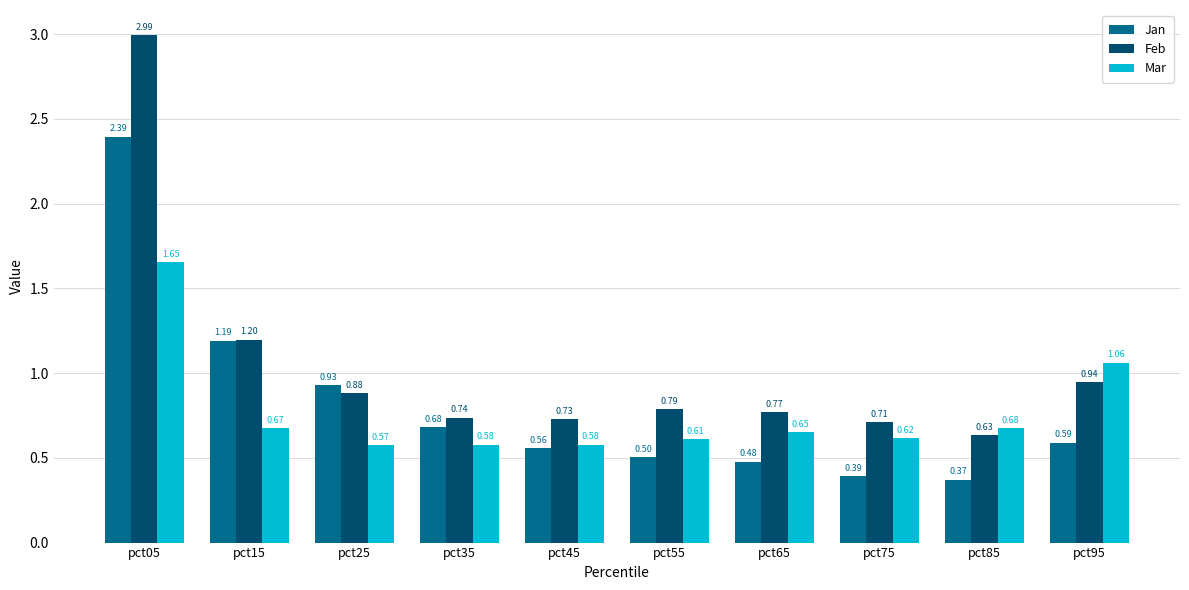

List the series in order of their overall mean, lowest first.

Mar, Jan, Feb